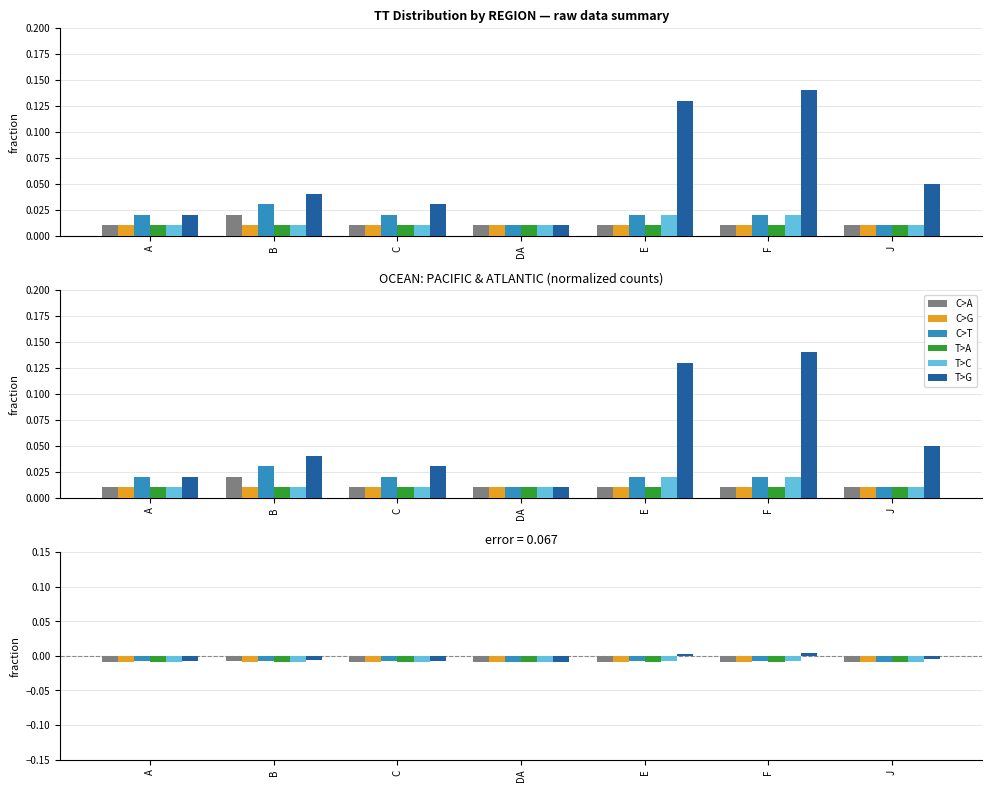

At B, list the series in order from largest to smallest.

T>G, C>T, C>A, C>G, T>A, T>C